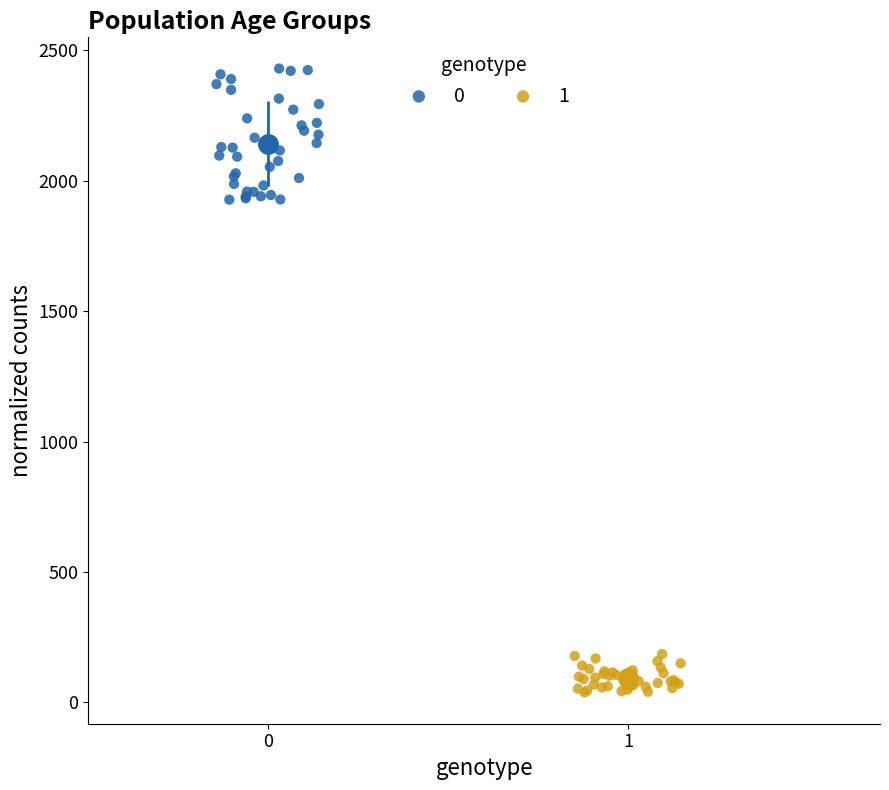

Which series reaches the maximum Y coordinate?

0